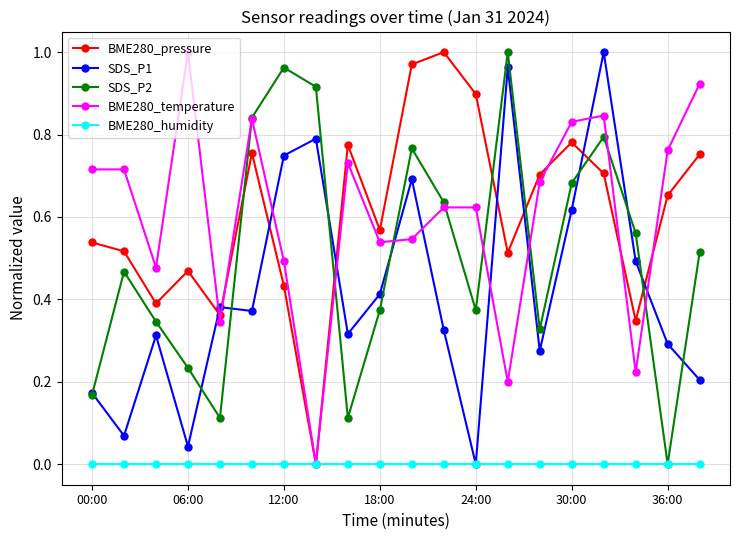

True or false: SDS_P2 has more than 2 points higher than both neighbors.

True